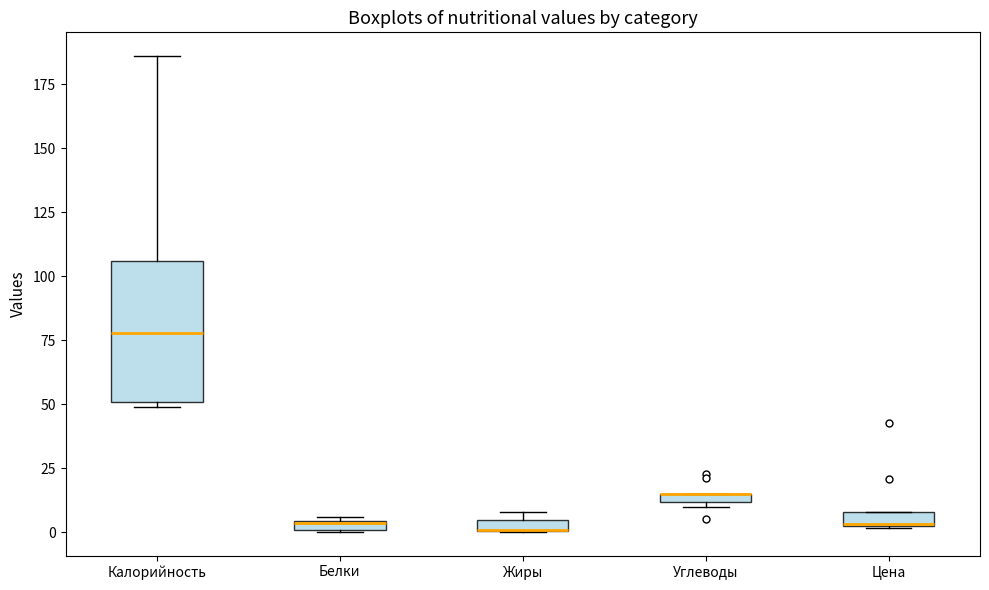

Which box is the tallest, from its lower edge to its upper edge?

Калорийность